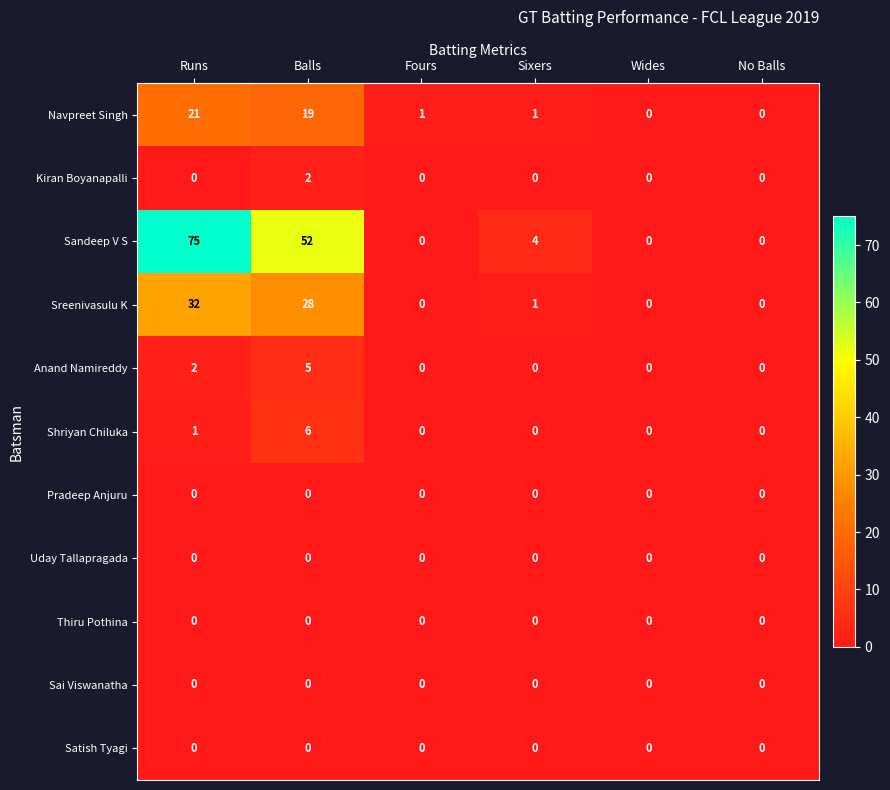

What is the maximum value for Shriyan Chiluka?

6